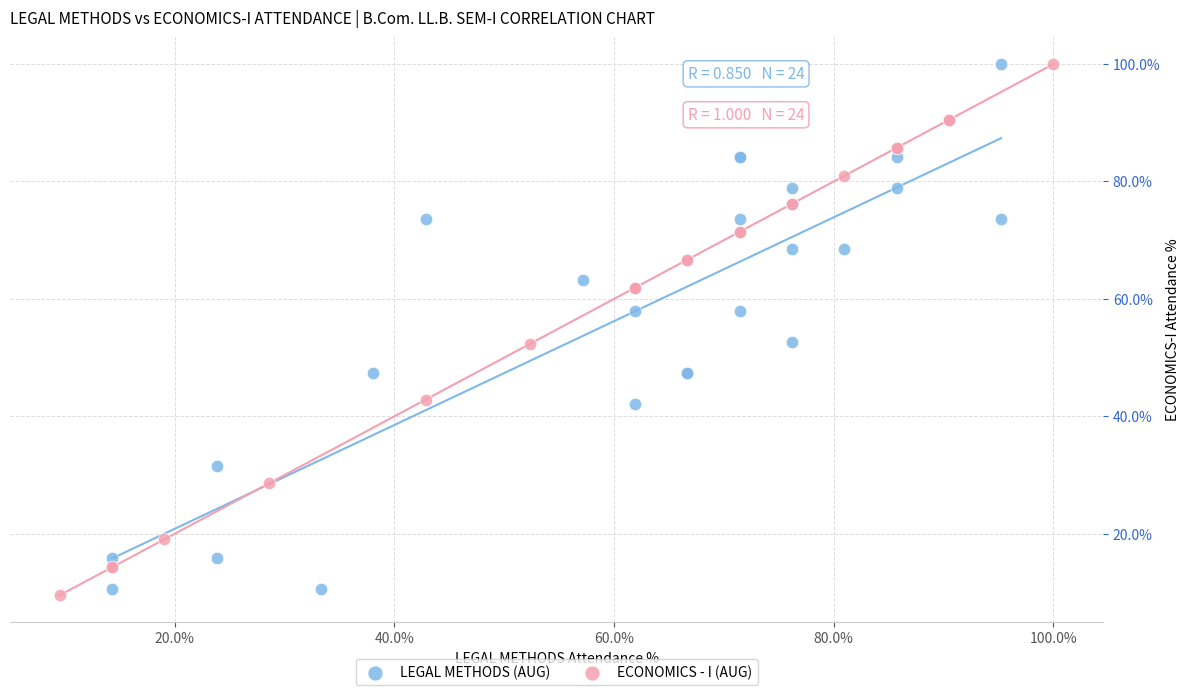

Which series contains the lowest Y value?

ECONOMICS - I (AUG)